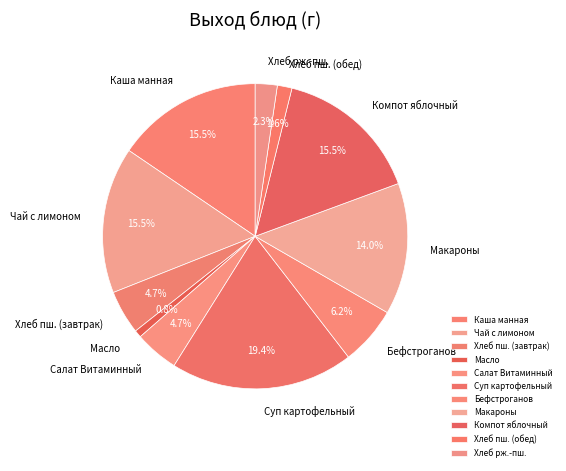

True or false: Чай с лимоном accounts for 25% of the total.

False